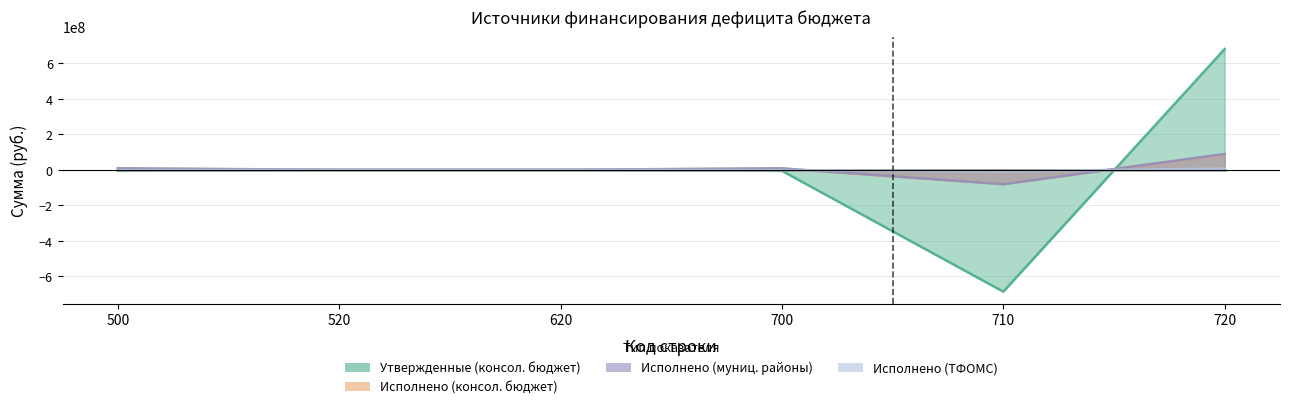

Where do Исполнено (ТФОМС) and Утвержденные (консол. бюджет) first cross each other?

710 and 720